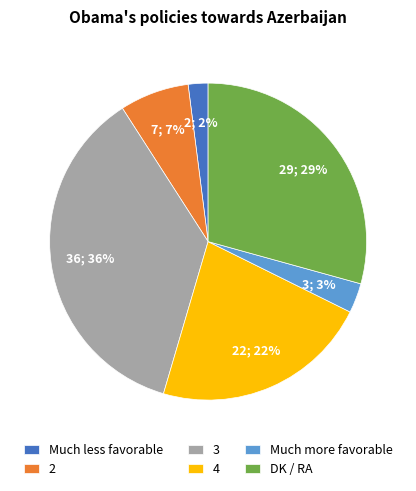

How many slices are in this pie chart?

6